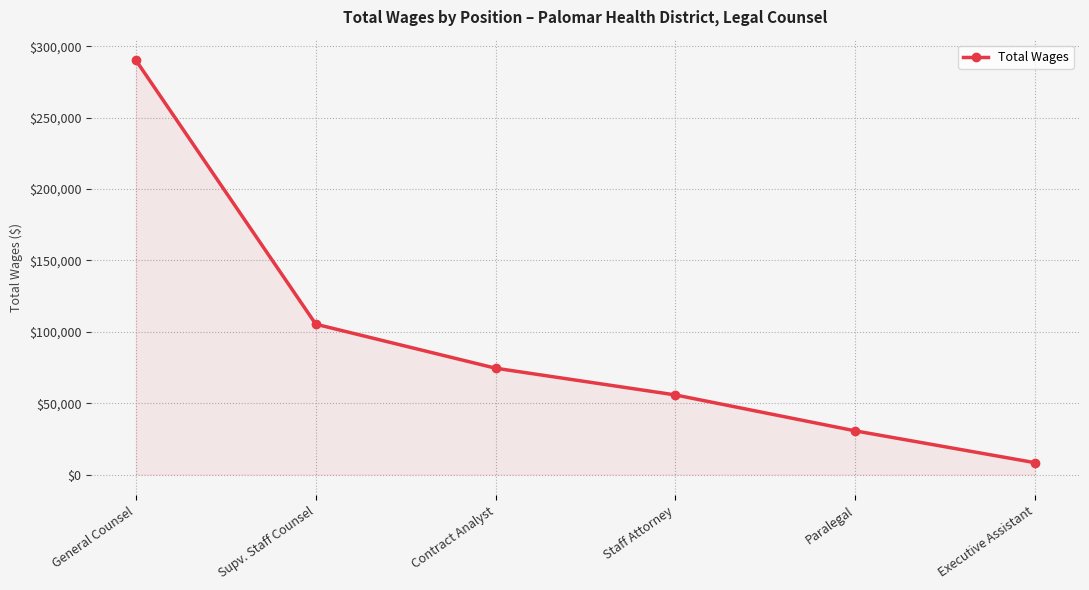

Approximately how many times larger is the value at Executive Assistant compared to Contract Analyst?

0.1